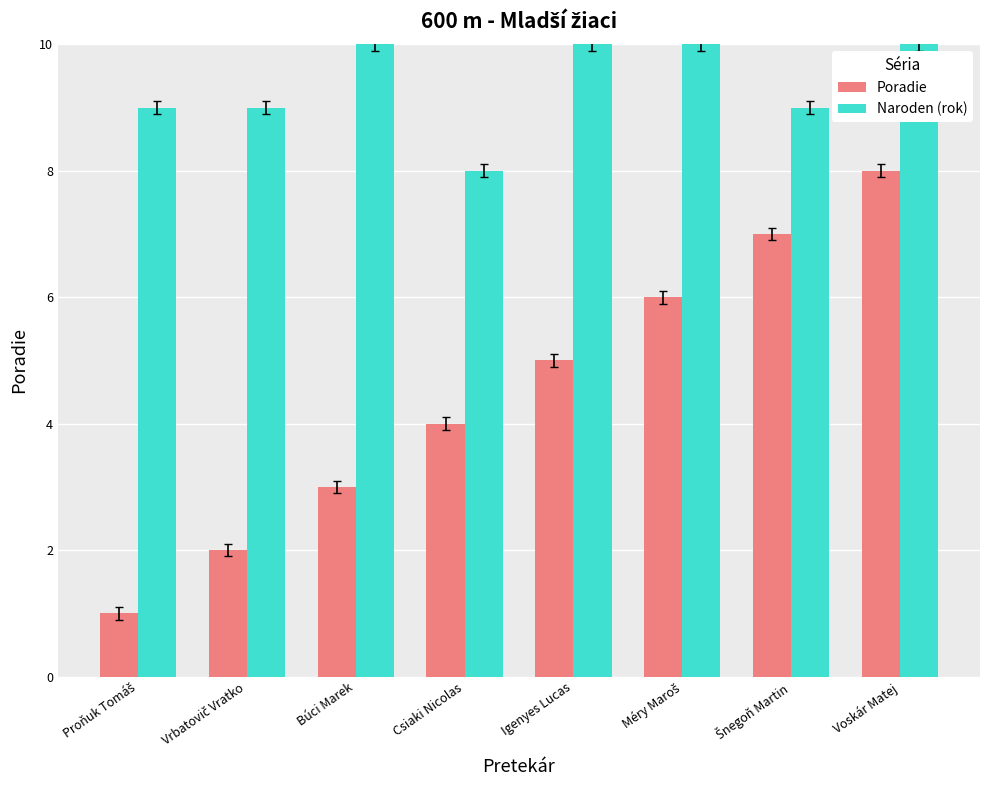

Reading right to left, list all the values displayed in this chart.

Poradie: 8	7	6	5	4	3	2	1
Naroden (rok): 10	9	10	10	8	10	9	9